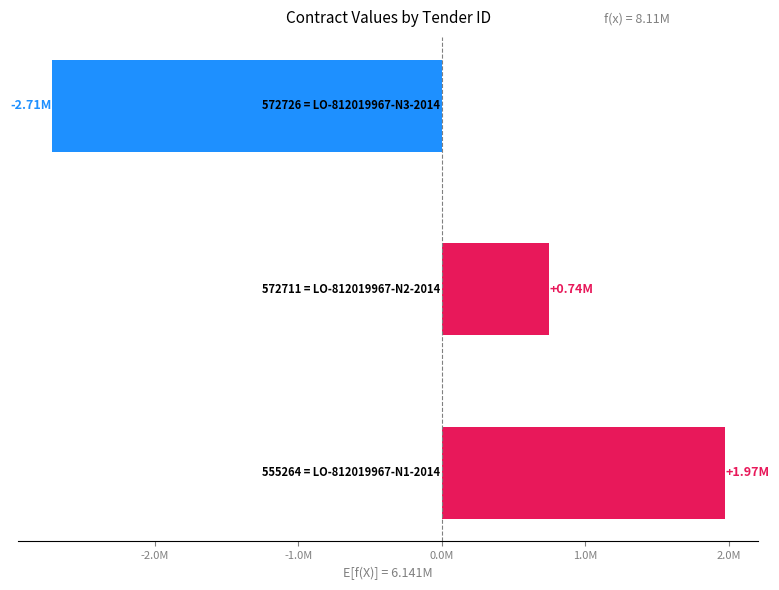

What is the greatest value displayed?

1969283.5